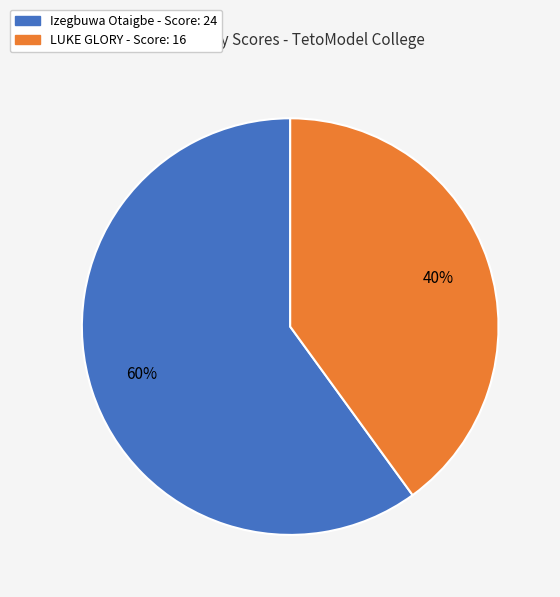

Which category has the biggest portion of the pie?

Izegbuwa